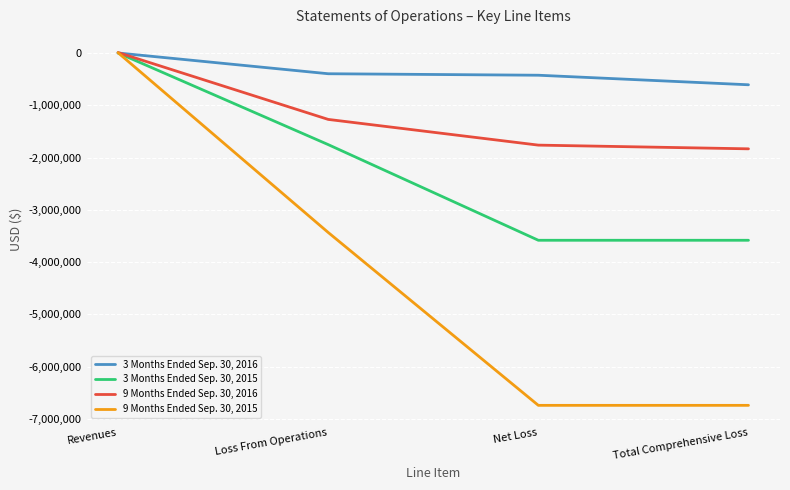

List the series in order of their peak value, highest first.

9 Months Ended Sep. 30, 2016, 9 Months Ended Sep. 30, 2015, 3 Months Ended Sep. 30, 2015, 3 Months Ended Sep. 30, 2016